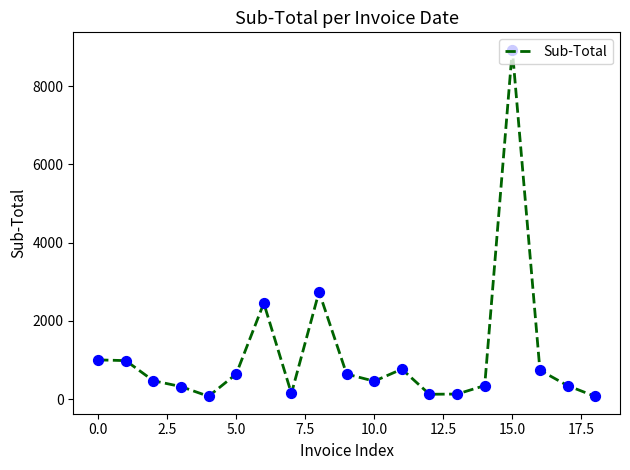

What is the maximum value shown in the chart?

8934.7